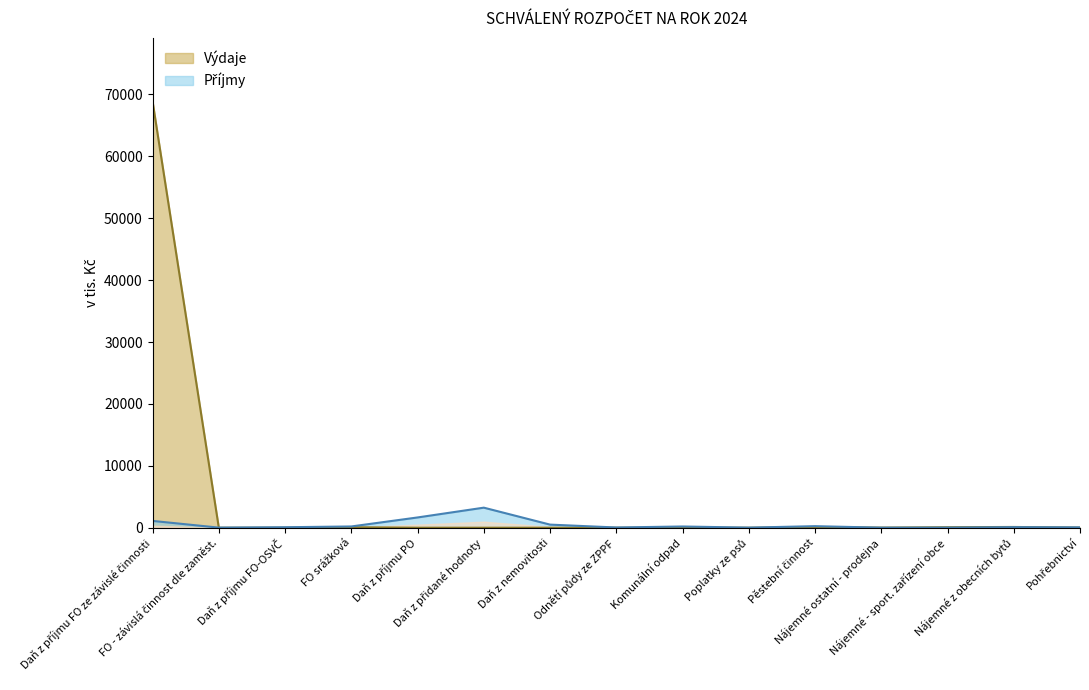

What are all the series names shown in the legend?

Příjmy, Výdaje